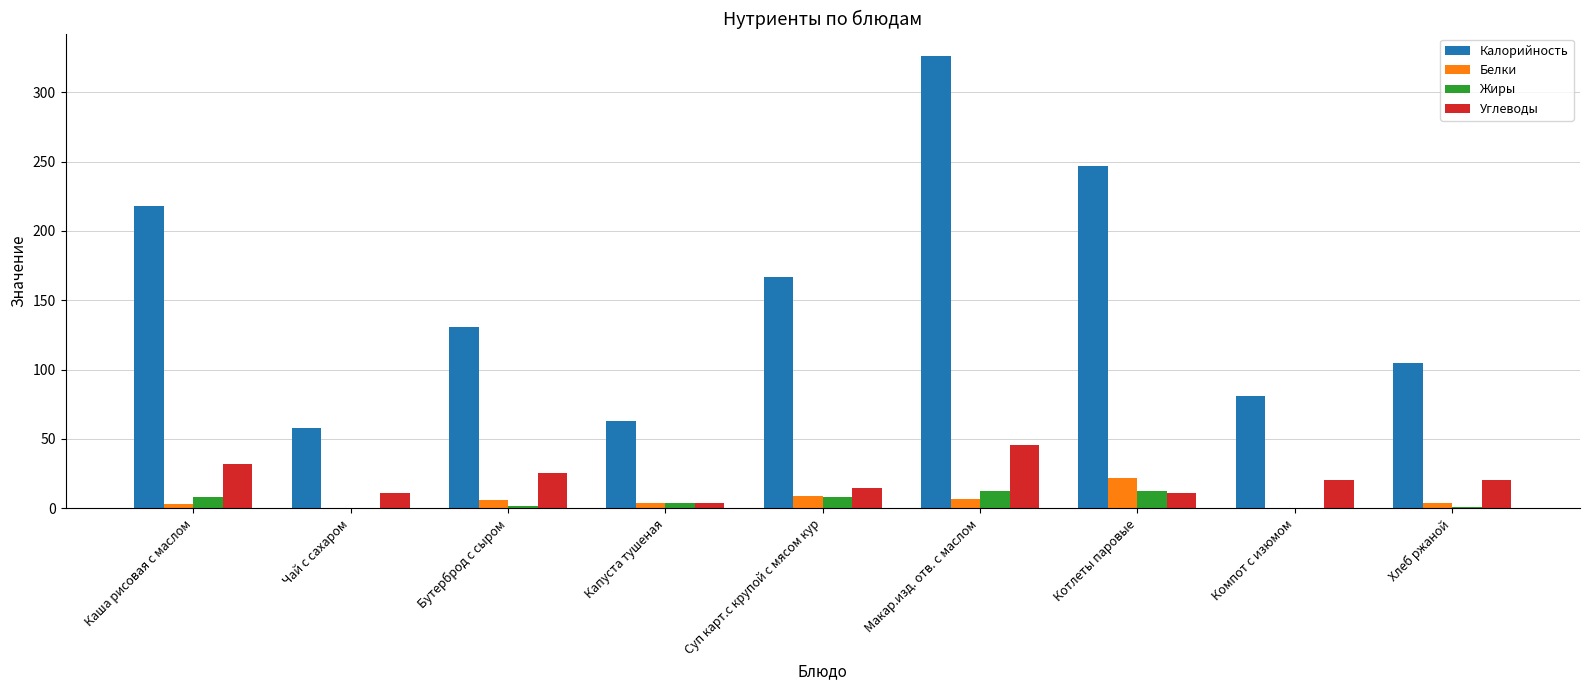

Which category has the highest value in the Калорийность series?

Макар.изд. отв. с маслом